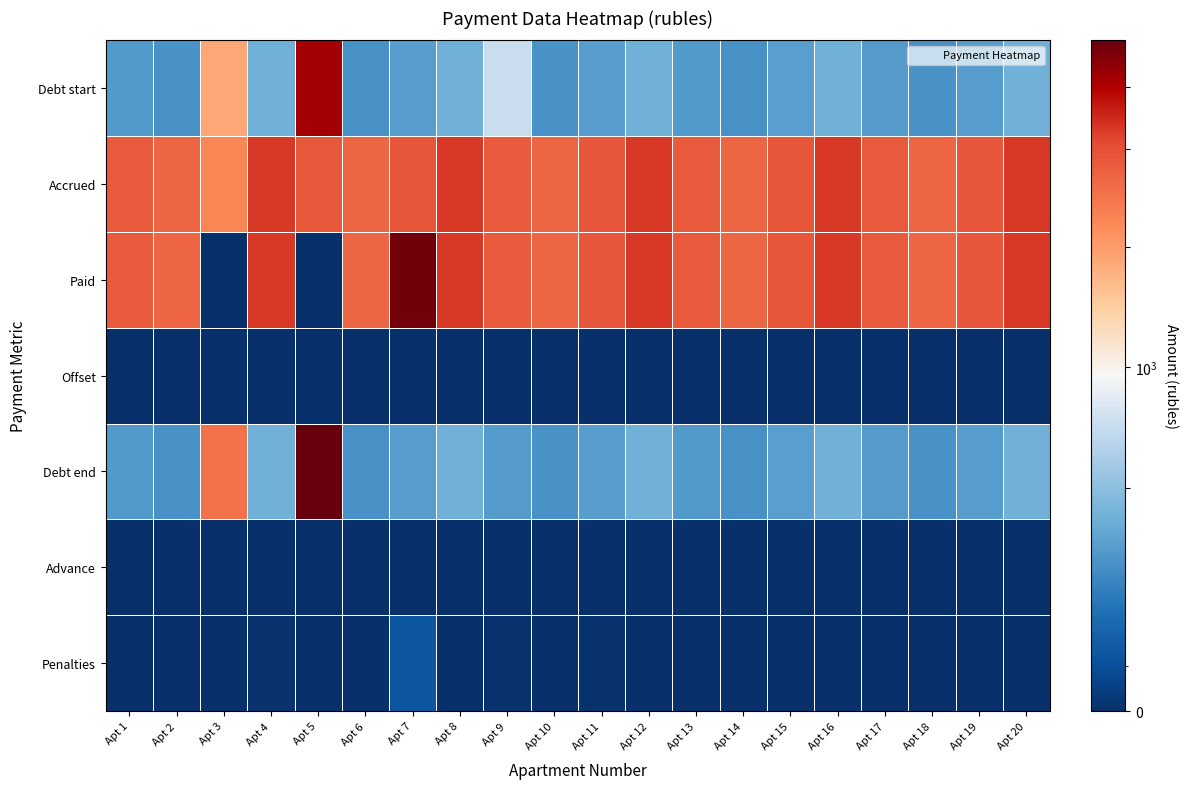

Reading left to right, list all the values displayed in this chart.

Debt start: Apt 1=356.7	Apt 2=333.3	Apt 3=1863.2	Apt 4=436.8	Apt 5=5293.1	Apt 6=331.9	Apt 7=369.8	Apt 8=437.5	Apt 9=716.1	Apt 10=334.0	Apt 11=369.1	Apt 12=436.8	Apt 13=358.1	Apt 14=331.9	Apt 15=370.5	Apt 16=436.8	Apt 17=358.8	Apt 18=334.6	Apt 19=367.1	Apt 20=436.1
Accrued: Apt 1=3210.6	Apt 2=2999.4	Apt 3=2341.2	Apt 4=3930.9	Apt 5=3291.3	Apt 6=2987.0	Apt 7=3328.6	Apt 8=3937.1	Apt 9=3223.0	Apt 10=3005.6	Apt 11=3322.3	Apt 12=3930.9	Apt 13=3223.0	Apt 14=2987.0	Apt 15=3334.8	Apt 16=3930.9	Apt 17=3229.2	Apt 18=3011.8	Apt 19=3303.7	Apt 20=3924.7
Paid: Apt 1=3210.6	Apt 2=2999.4	Apt 3=0.0	Apt 4=3930.9	Apt 5=0.0	Apt 6=2987.0	Apt 7=6287.3	Apt 8=3937.1	Apt 9=3223.0	Apt 10=3005.6	Apt 11=3322.3	Apt 12=3930.9	Apt 13=3223.0	Apt 14=2987.0	Apt 15=3334.8	Apt 16=3930.9	Apt 17=3229.2	Apt 18=3011.8	Apt 19=3303.7	Apt 20=3924.8
Offset: Apt 1=0.0	Apt 2=0.0	Apt 3=0.0	Apt 4=0.0	Apt 5=0.0	Apt 6=0.0	Apt 7=0.0	Apt 8=0.0	Apt 9=0.0	Apt 10=0.0	Apt 11=0.0	Apt 12=0.0	Apt 13=0.0	Apt 14=0.0	Apt 15=0.0	Apt 16=0.0	Apt 17=0.0	Apt 18=0.0	Apt 19=0.0	Apt 20=0.0
Debt end: Apt 1=356.7	Apt 2=333.3	Apt 3=2695.2	Apt 4=436.8	Apt 5=6544.5	Apt 6=331.9	Apt 7=369.8	Apt 8=437.5	Apt 9=360.4	Apt 10=334.0	Apt 11=369.1	Apt 12=436.8	Apt 13=358.1	Apt 14=331.9	Apt 15=370.5	Apt 16=436.8	Apt 17=358.8	Apt 18=334.6	Apt 19=367.1	Apt 20=436.0
Advance: Apt 1=0.0	Apt 2=0.0	Apt 3=0.0	Apt 4=0.0	Apt 5=0.0	Apt 6=0.0	Apt 7=0.0	Apt 8=0.0	Apt 9=0.0	Apt 10=0.0	Apt 11=0.0	Apt 12=0.0	Apt 13=0.0	Apt 14=0.0	Apt 15=0.0	Apt 16=0.0	Apt 17=0.0	Apt 18=0.0	Apt 19=0.0	Apt 20=0.0
Penalties: Apt 1=0.0	Apt 2=0.0	Apt 3=0.0	Apt 4=9.6	Apt 5=0.0	Apt 6=0.0	Apt 7=125.7	Apt 8=0.0	Apt 9=8.2	Apt 10=0.0	Apt 11=6.4	Apt 12=0.0	Apt 13=0.0	Apt 14=0.0	Apt 15=0.0	Apt 16=0.0	Apt 17=0.0	Apt 18=0.0	Apt 19=0.0	Apt 20=0.0